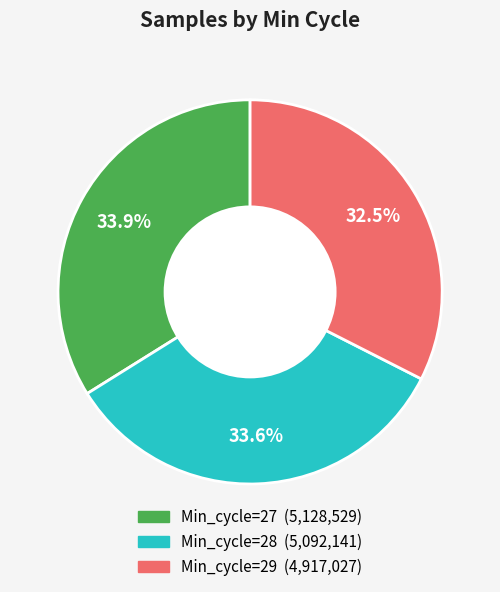

Which category has the smallest portion of the pie?

Min_cycle=29